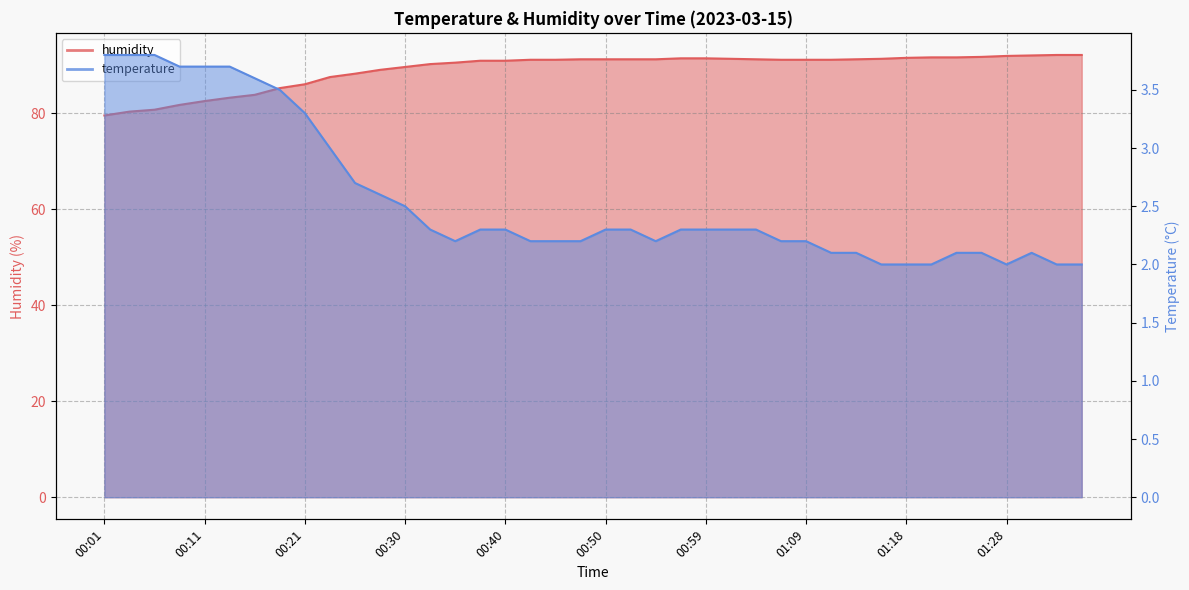

Reading left to right, transcribe all the data shown in this chart.

humidity: 79.5	80.3	80.7	81.7	82.5	83.2	83.8	85.2	86.0	87.5	88.2	89.0	89.6	90.2	90.5	90.9	90.9	91.1	91.1	91.2	91.2	91.2	91.2	91.4	91.4	91.3	91.2	91.1	91.1	91.1	91.2	91.3	91.5	91.6	91.6	91.7	91.9	92.0	92.1	92.1
temperature: 3.8	3.8	3.8	3.7	3.7	3.7	3.6	3.5	3.3	3.0	2.7	2.6	2.5	2.3	2.2	2.3	2.3	2.2	2.2	2.2	2.3	2.3	2.2	2.3	2.3	2.3	2.3	2.2	2.2	2.1	2.1	2.0	2.0	2.0	2.1	2.1	2.0	2.1	2.0	2.0